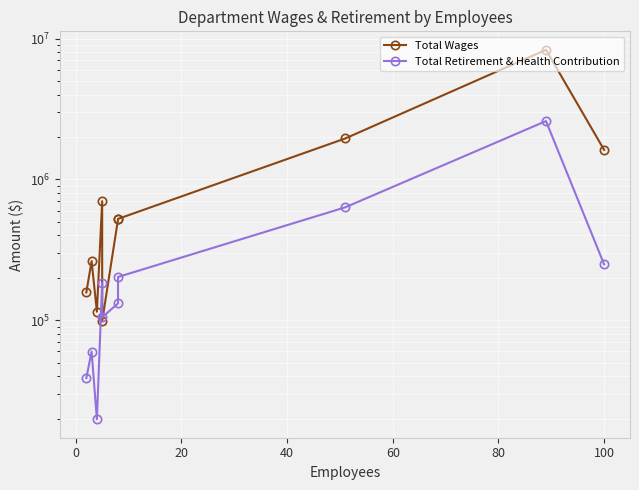

Which series ends up on top after the final intersection of Total Retirement & Health Contribution and Total Wages?

Total Wages